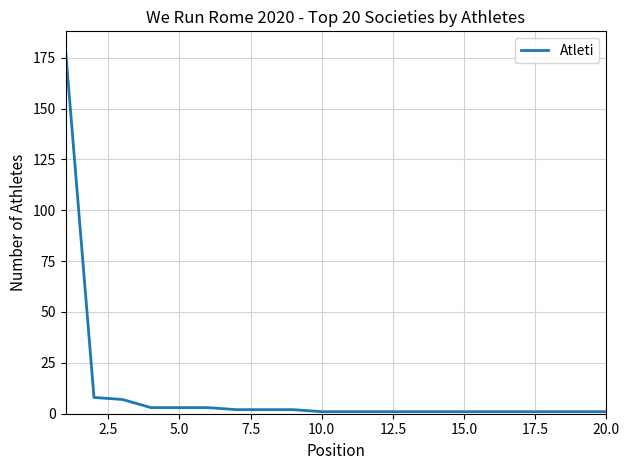

What is the difference between the second highest and second lowest values?

7